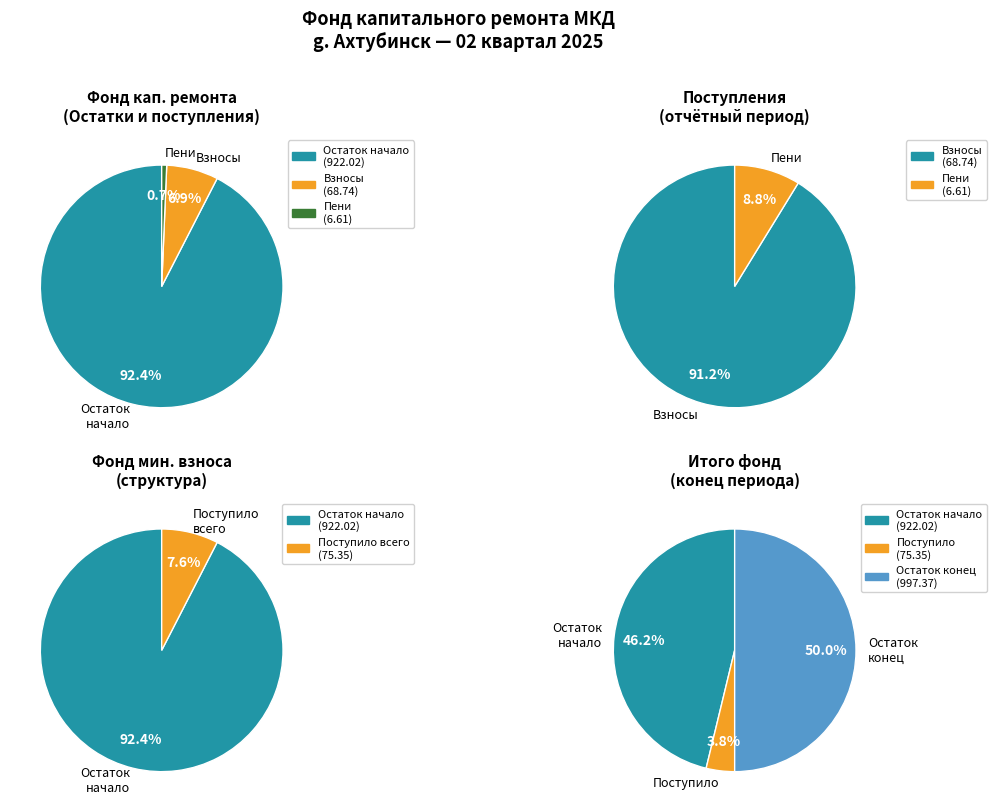

How much of the chart is everything except 2?

100.0%